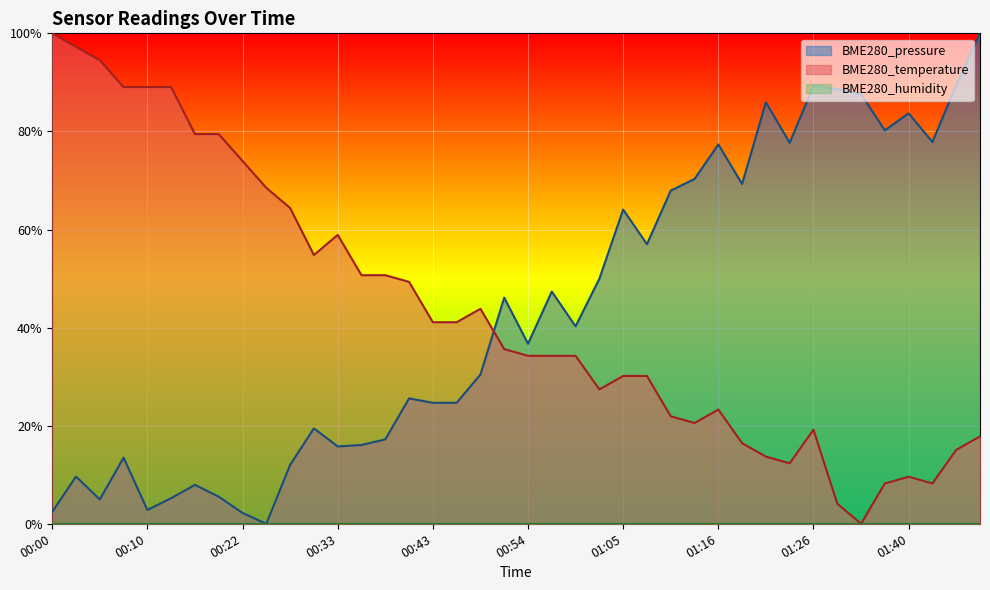

In BME280_pressure, how many points are higher than both neighbors (excluding endpoints)?

12